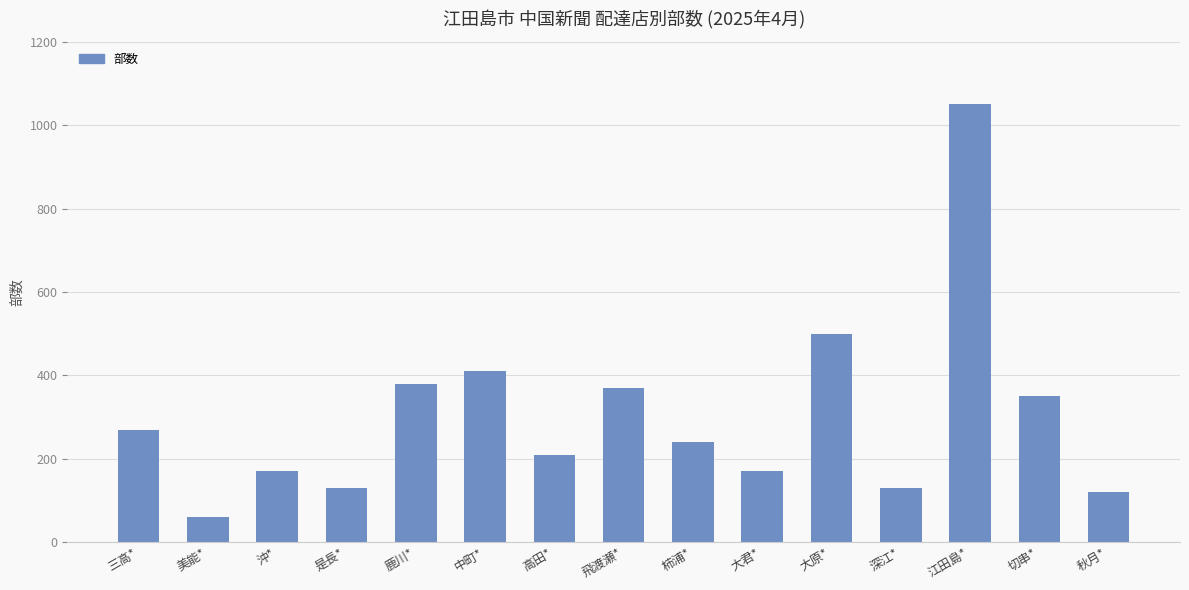

Which label corresponds to the smallest value in the chart?

美能*